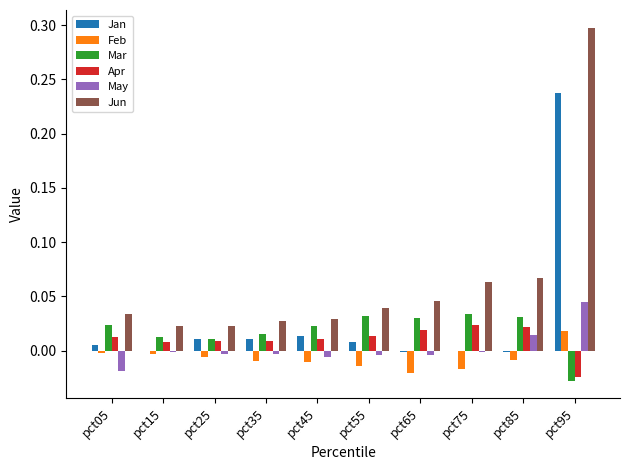

Which series changed the most between pct65 and pct95?

Jun